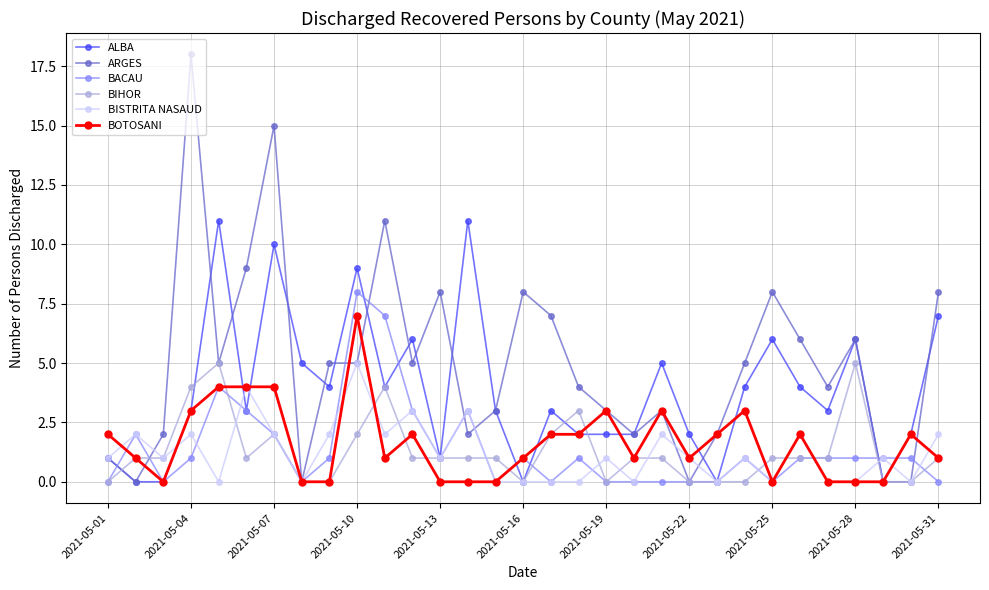

Reading right to left, list all the values displayed in this chart.

ALBA: 7	2	0	6	3	4	6	4	0	2	5	2	2	2	3	0	3	11	1	6	4	9	4	5	10	3	11	3	0	0	1
ARGES: 8	0	0	6	4	6	8	5	2	0	3	2	3	4	7	8	3	2	8	5	11	5	5	0	15	9	5	18	2	0	1
BACAU: 0	1	1	1	1	1	0	1	0	0	0	0	0	1	0	1	0	3	1	3	7	8	1	0	2	3	4	1	0	2	0
BIHOR: 1	0	0	5	1	1	1	0	0	0	1	1	0	3	2	0	1	1	1	1	4	2	0	0	2	1	5	4	1	1	0
BISTRITA NASAUD: 2	0	1	0	0	2	0	1	0	1	2	0	1	0	0	0	0	3	1	3	2	5	2	0	2	4	0	2	1	2	1
BOTOSANI: 1	2	0	0	0	2	0	3	2	1	3	1	3	2	2	1	0	0	0	2	1	7	0	0	4	4	4	3	0	1	2